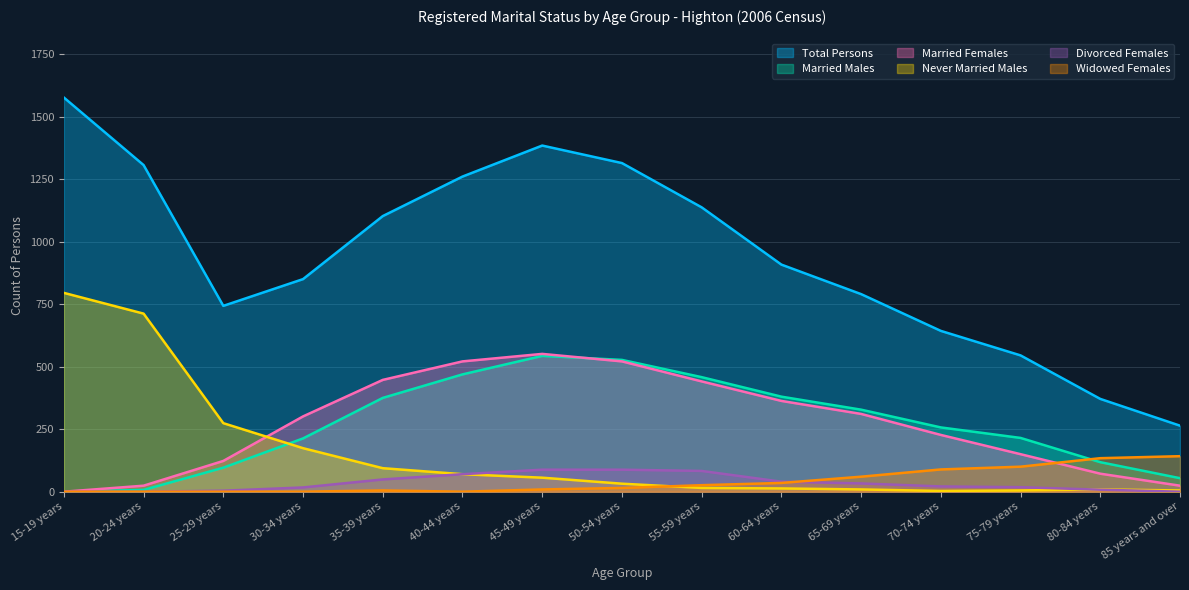

Which series has the largest range (max minus min)?

Total Persons